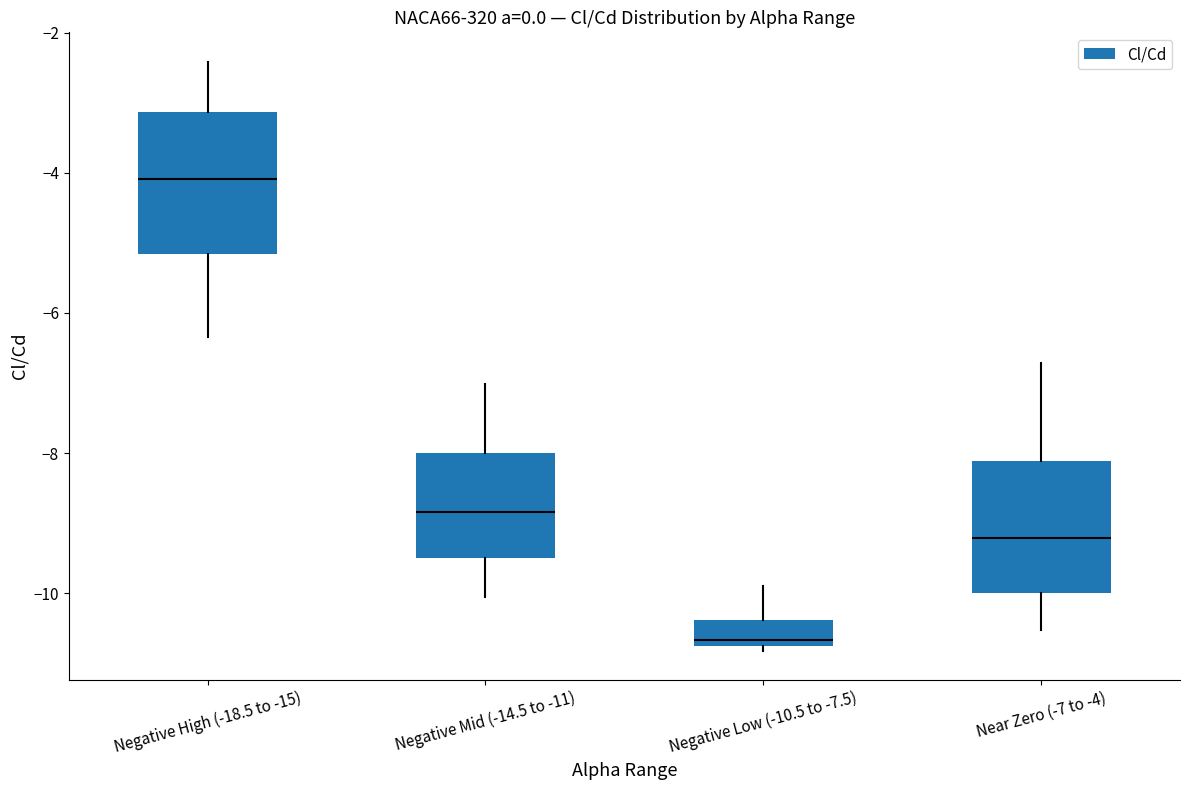

Which box has the highest median line?

Negative High (-18.5 to -15)